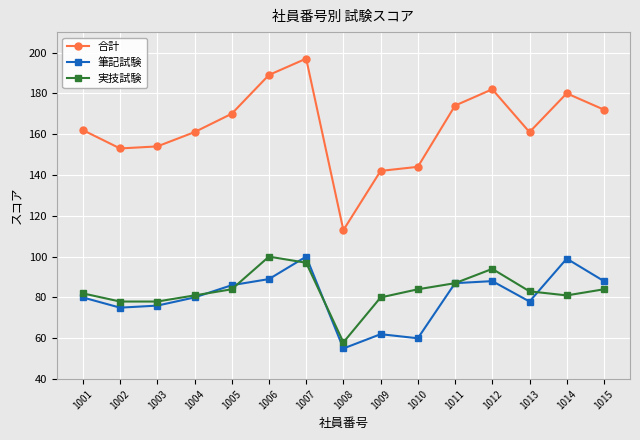

What is the maximum value for 実技試験?

100